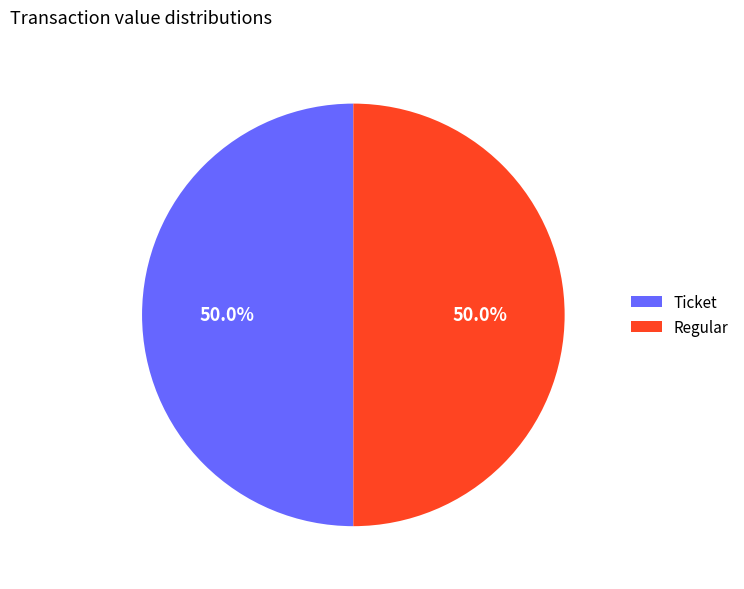

What is the ratio of the value at Ticket to the value at Regular?

1.0